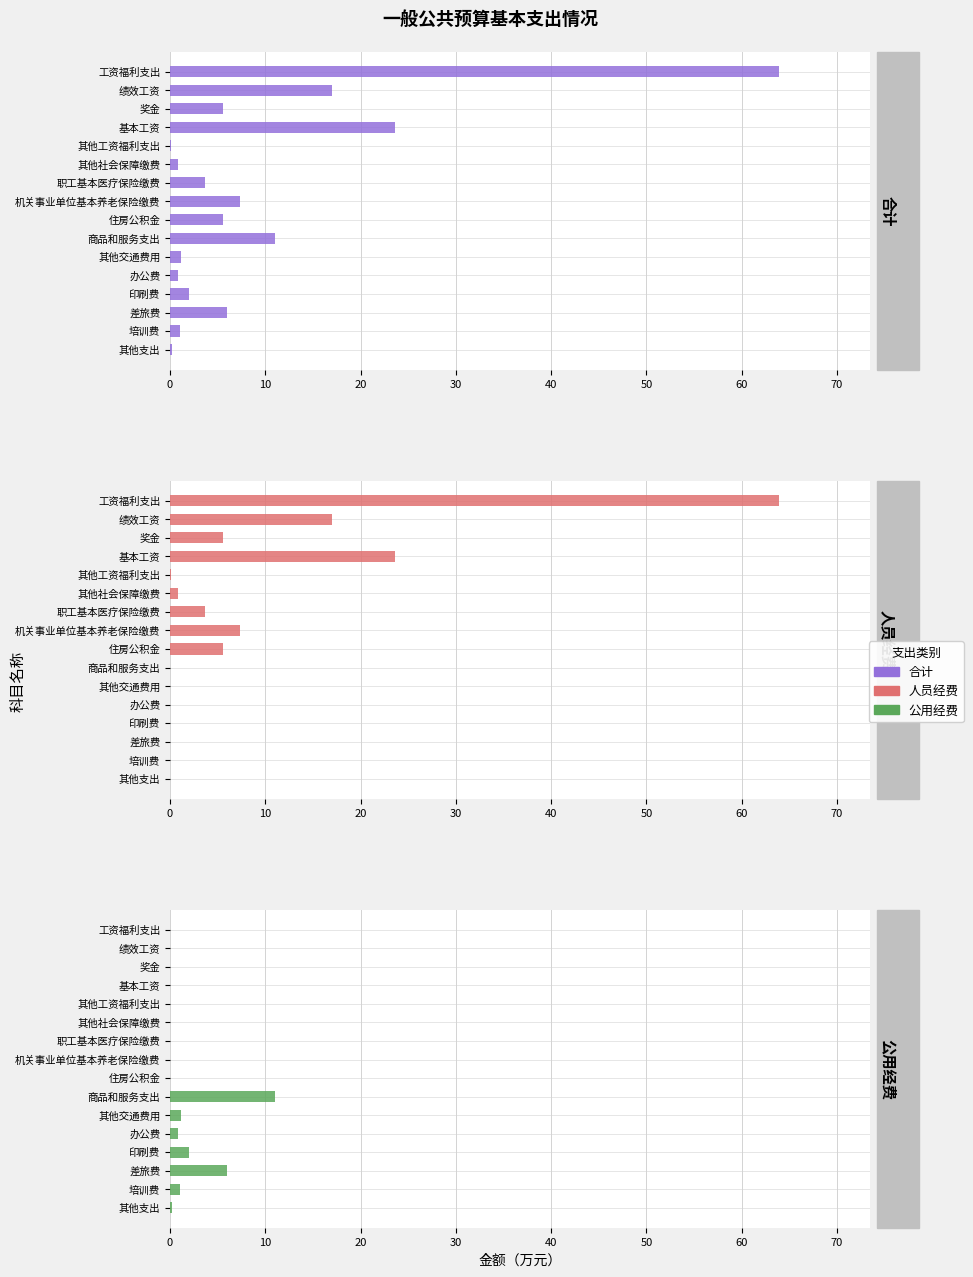

What are all the series names shown in the legend?

合计, 人员经费, 公用经费